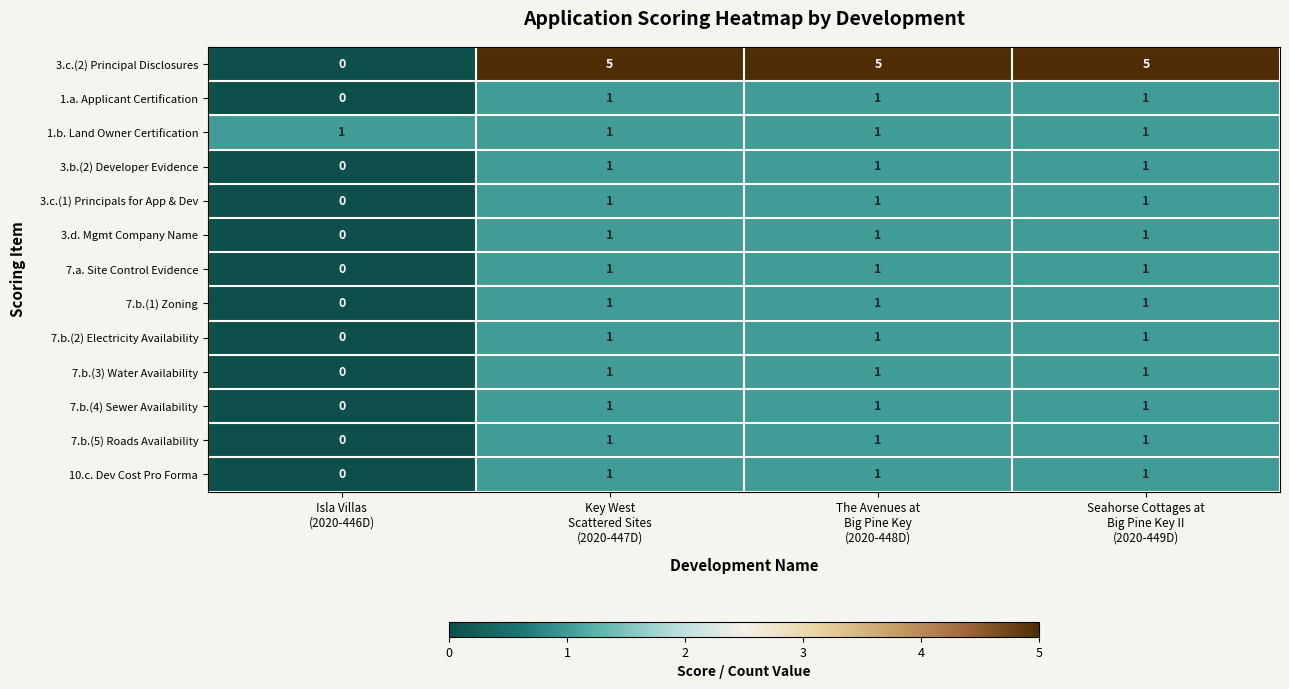

What is the greatest value displayed?

5